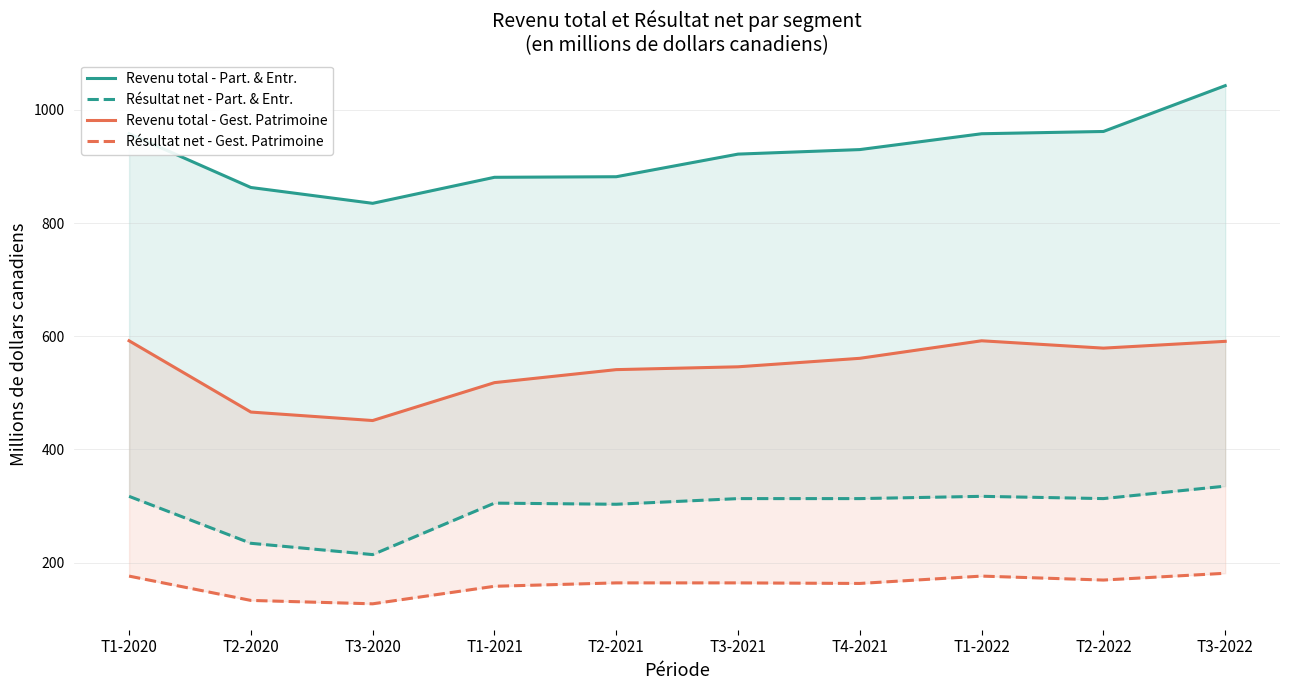

Rank the categories by Revenu total - Gest. Patrimoine value from highest to lowest.

T1-2020, T1-2022, T3-2022, T2-2022, T4-2021, T3-2021, T2-2021, T1-2021, T2-2020, T3-2020